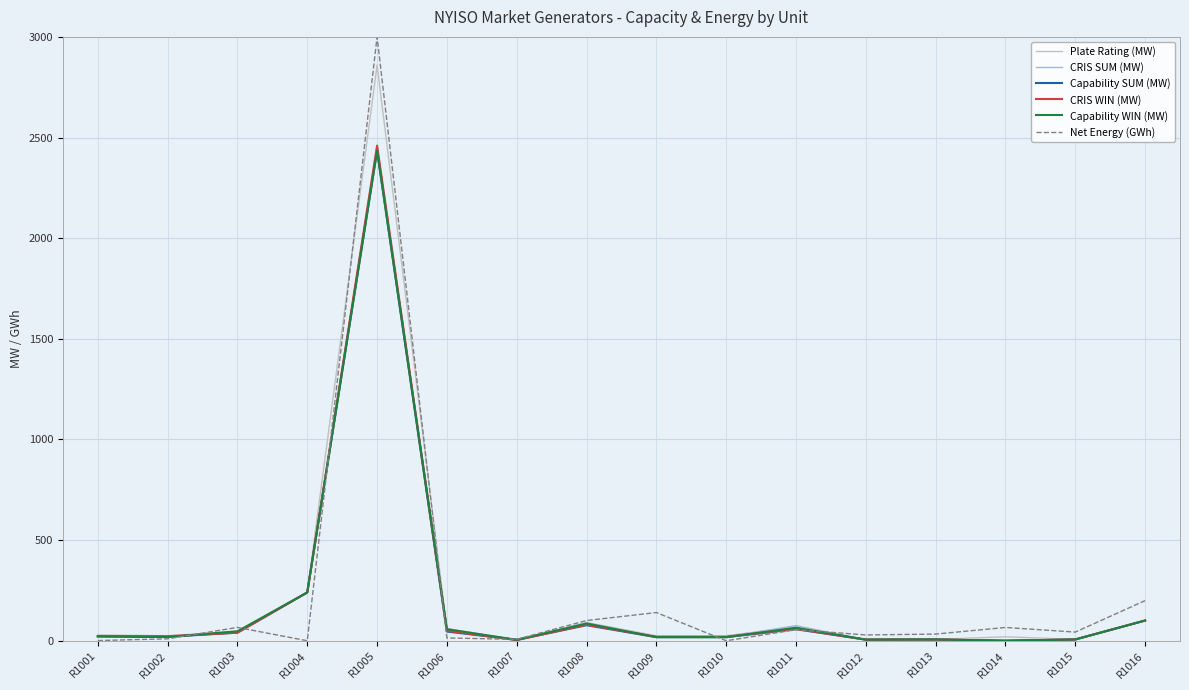

At which category does the chart reach its peak across all series?

R1005